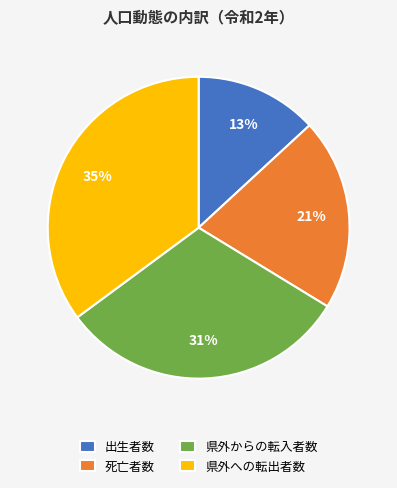

To the nearest percent, what is the combined percentage of 死亡者数 and 県外からの転入者数?

52%